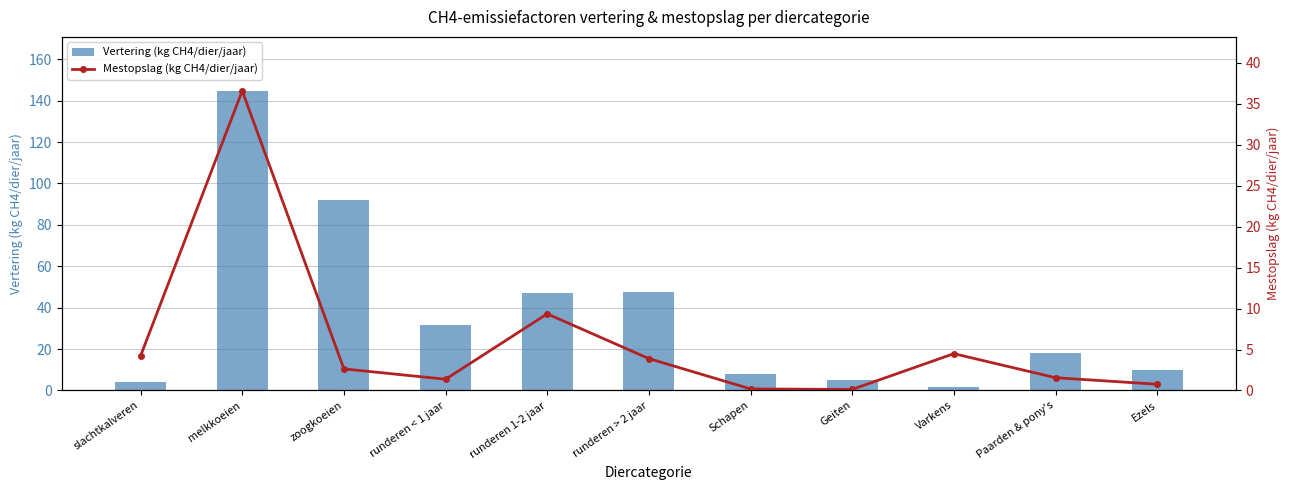

Where does the Vertering (kg CH4/dier/jaar) series first go above 18?

melkkoeien